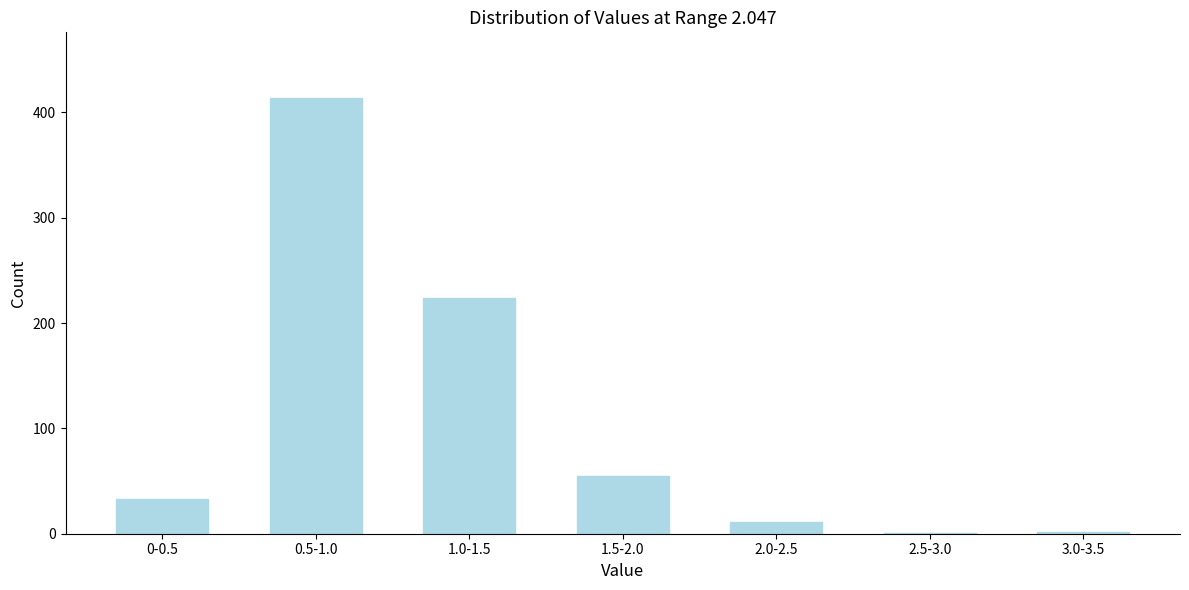

Is it true that the value at 1.0-1.5 is 224?

True